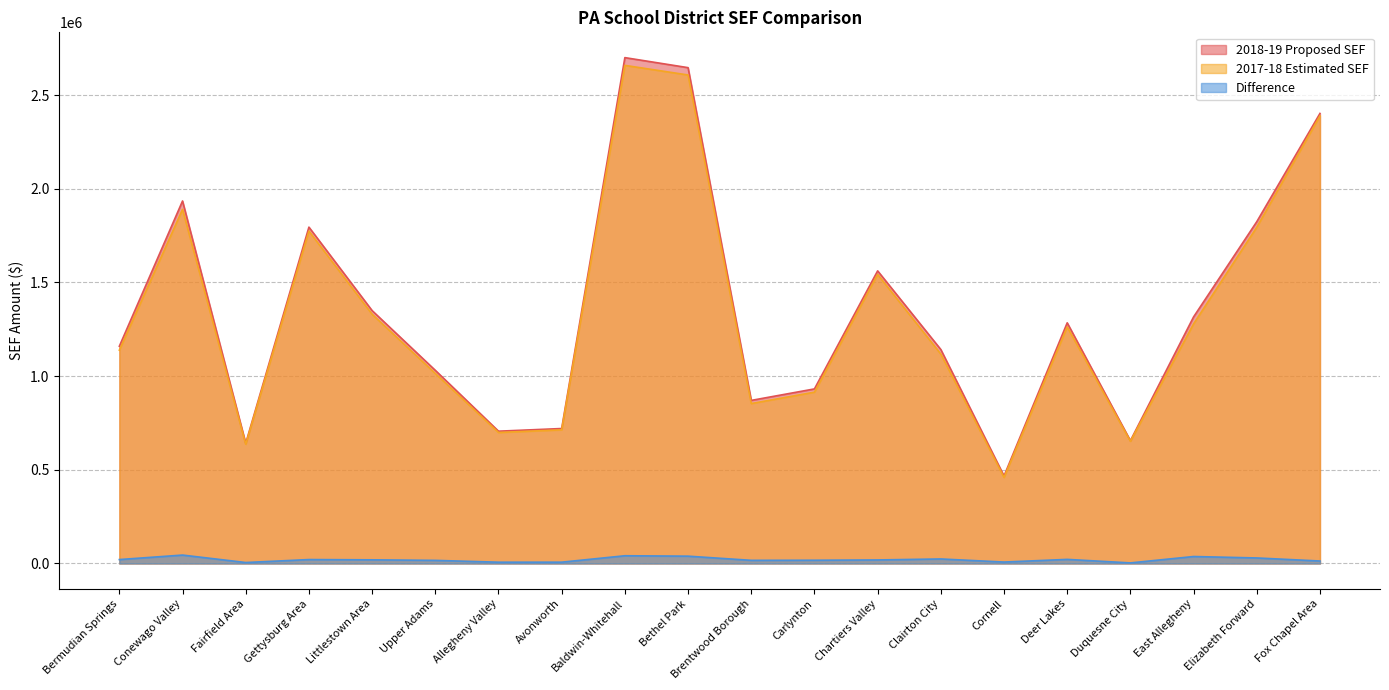

True or false: 2017-18 Estimated SEF and 2018-19 Proposed SEF cross at least once.

False